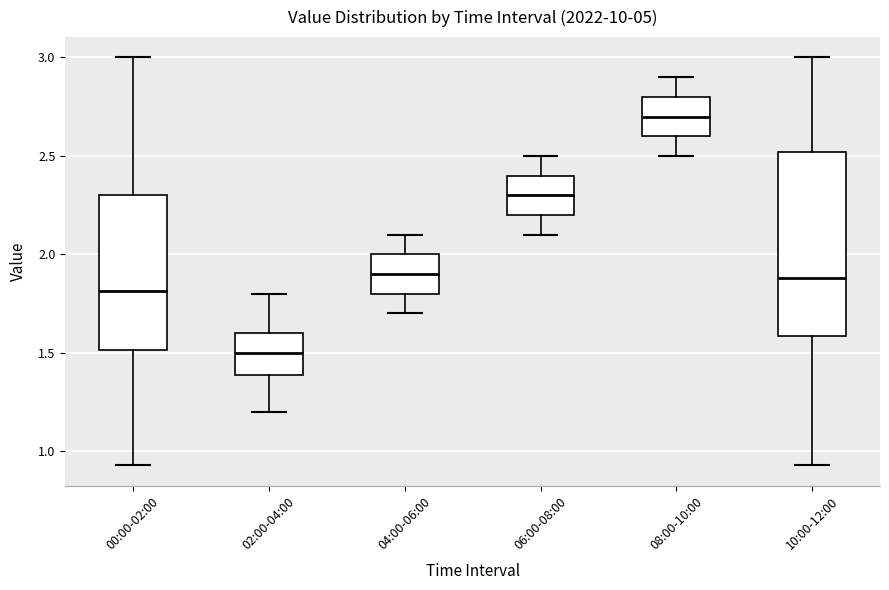

Reading left to right, transcribe this box plot: for each box, give where its median line is, the range the box spans, and where its two whiskers end, as read against the y-axis. The values are not printed on the chart, so give them approximately, as read against the axis.

00:00-02:00: median 1.80, box 1.50 to 2.30, whiskers 0.95 to 3.00
02:00-04:00: median 1.50, box 1.40 to 1.60, whiskers 1.20 to 1.80
04:00-06:00: median 1.90, box 1.80 to 2.00, whiskers 1.70 to 2.10
06:00-08:00: median 2.30, box 2.20 to 2.40, whiskers 2.10 to 2.50
08:00-10:00: median 2.70, box 2.60 to 2.80, whiskers 2.50 to 2.90
10:00-12:00: median 1.90, box 1.60 to 2.50, whiskers 0.95 to 3.00